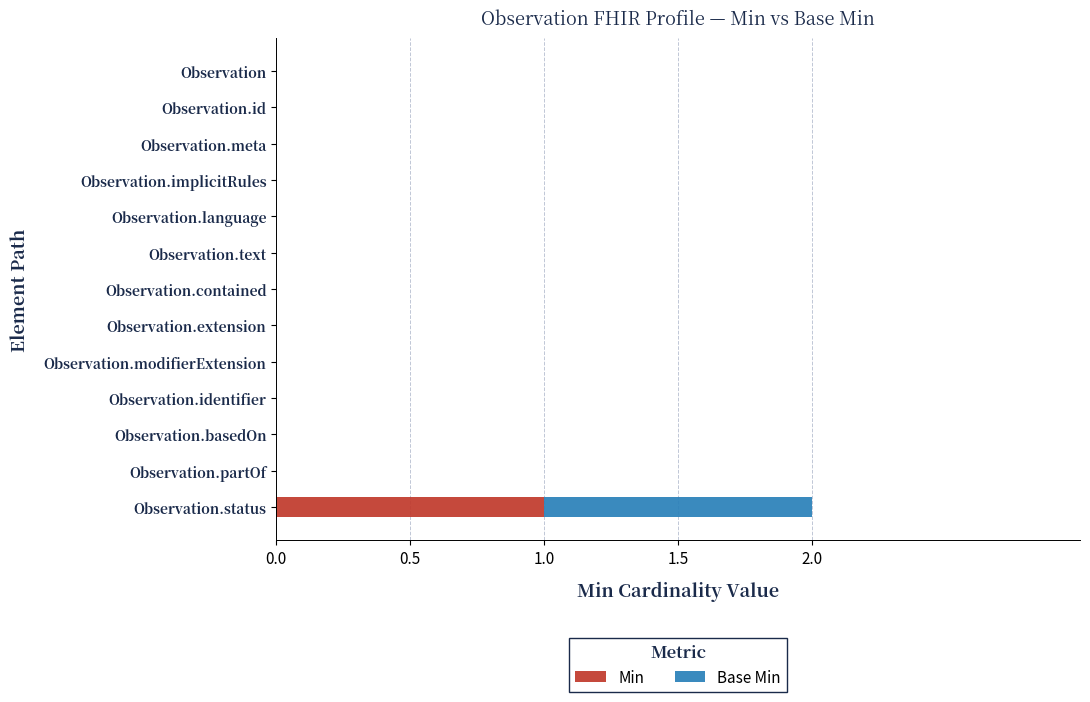

The Min series shows 1 at Observation.modifierExtension. True or false?

False